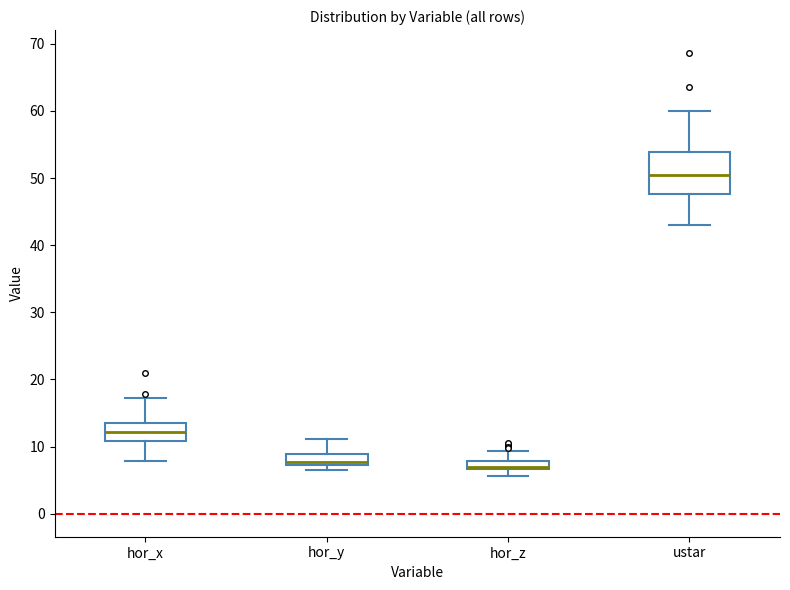

Comparing the boxes themselves (not the whiskers), which one is the tallest?

ustar